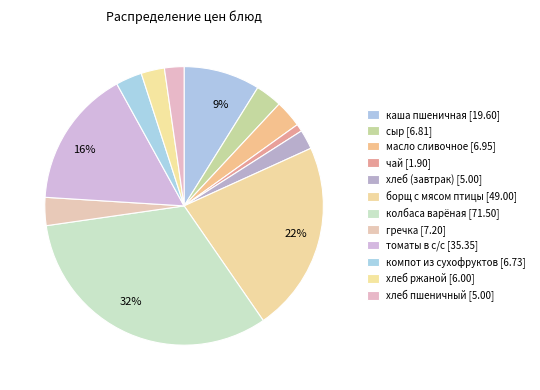

To the nearest percent, what percentage of the pie is хлеб (завтрак)?

2%